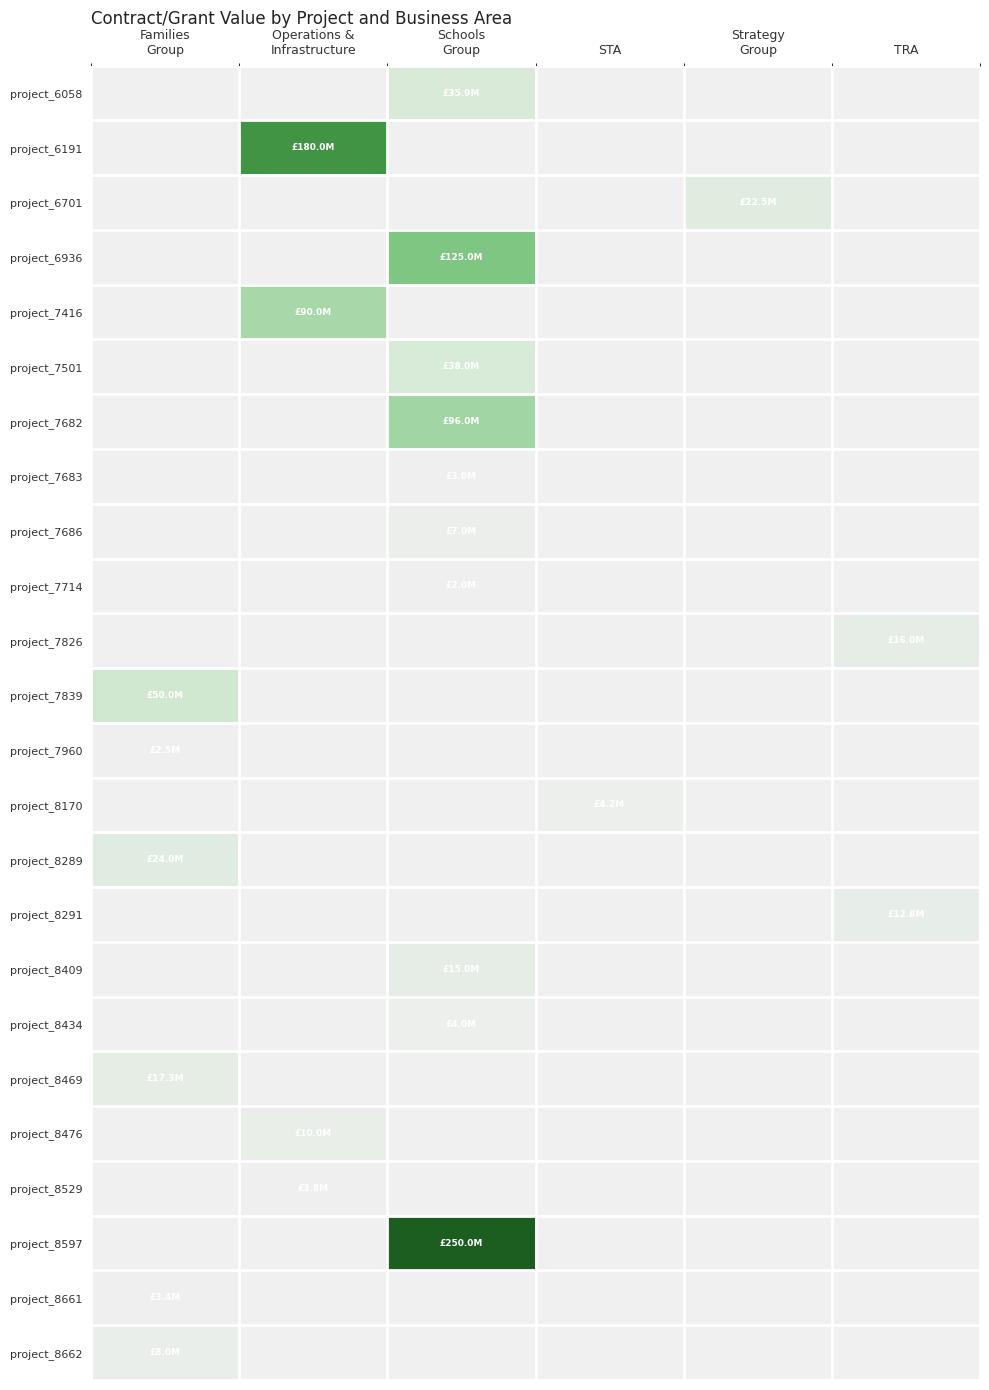

How many categories are shown in the chart?

6